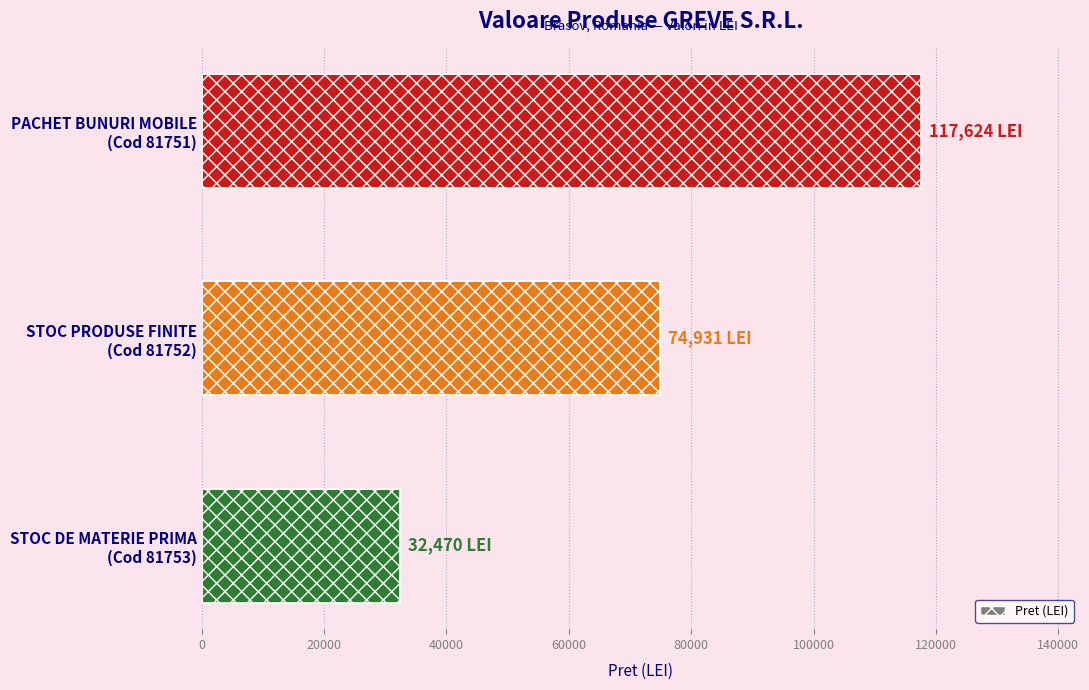

Does the chart contain any negative values?

No